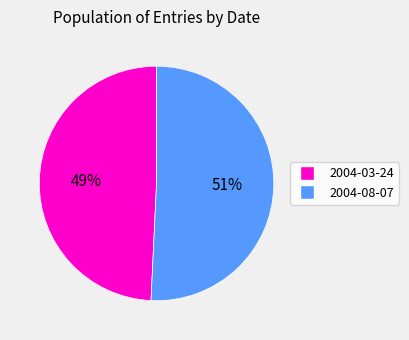

Rank the categories by value from lowest to highest.

2004-03-24, 2004-08-07